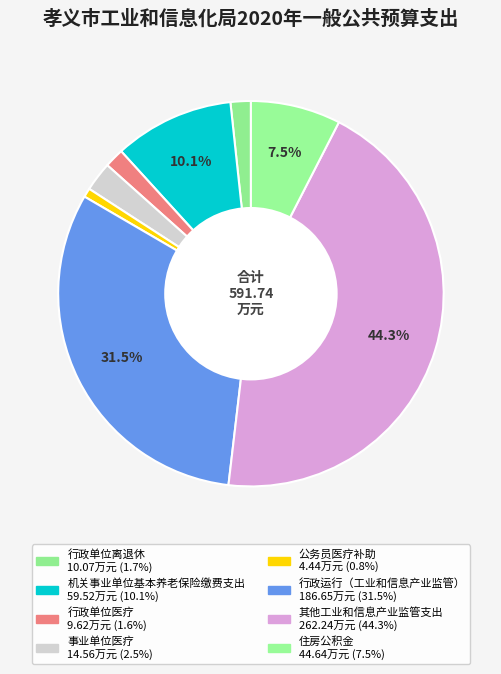

Is there a majority slice in this chart?

No